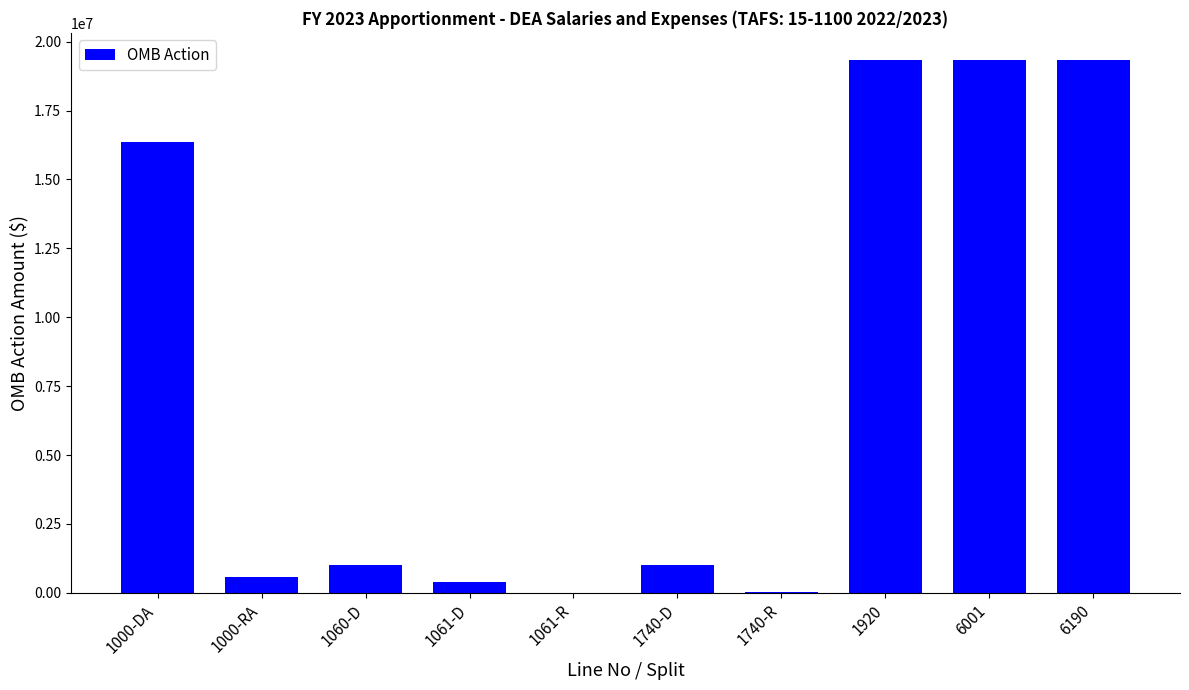

Where is the data nearest to the value 9676523?

1000-DA